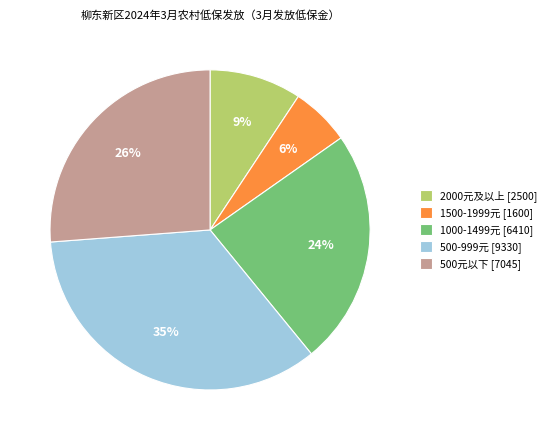

Which has a higher value, 500-999元 [9330] or 2000元及以上 [2500]?

500-999元 [9330]